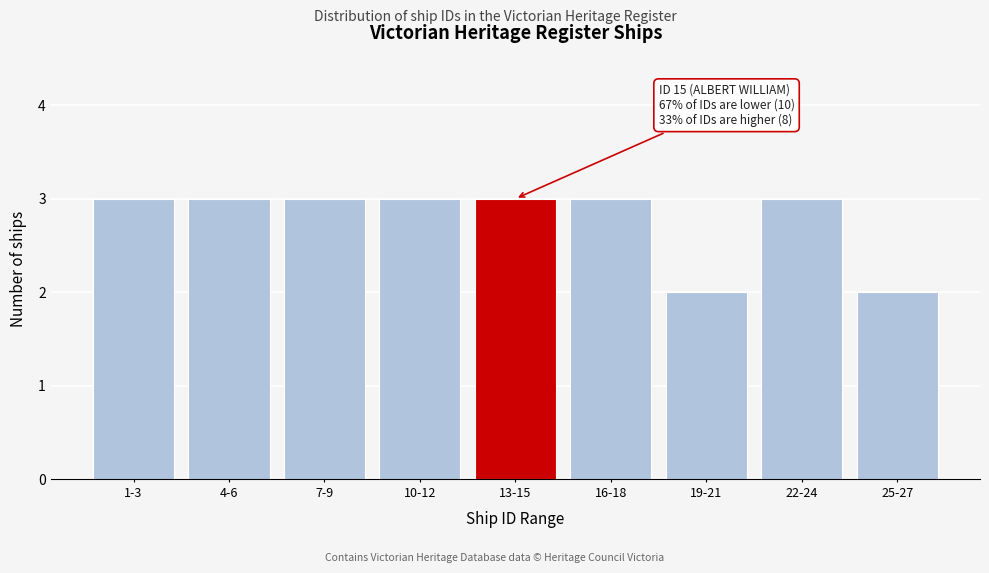

Reading left to right, what are all the values shown in this chart?

3	3	3	3	3	3	2	3	2